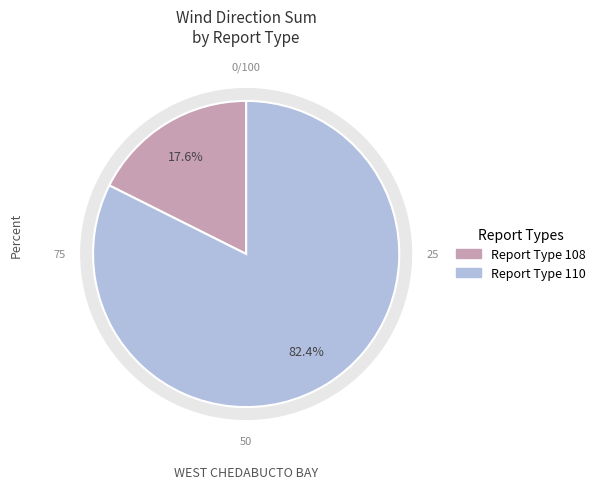

Is it true that rpt_typ_108 is 35% of the pie?

False